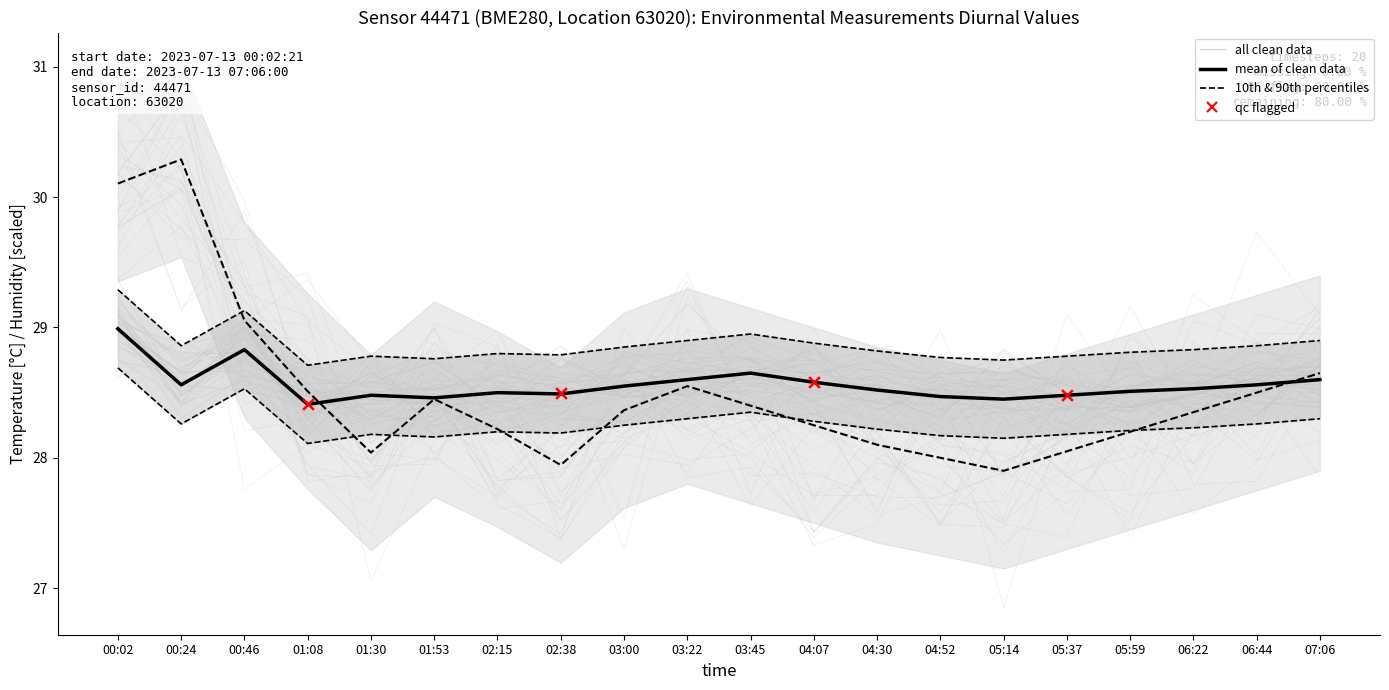

What is the total value across all series at 05:37?

56.5